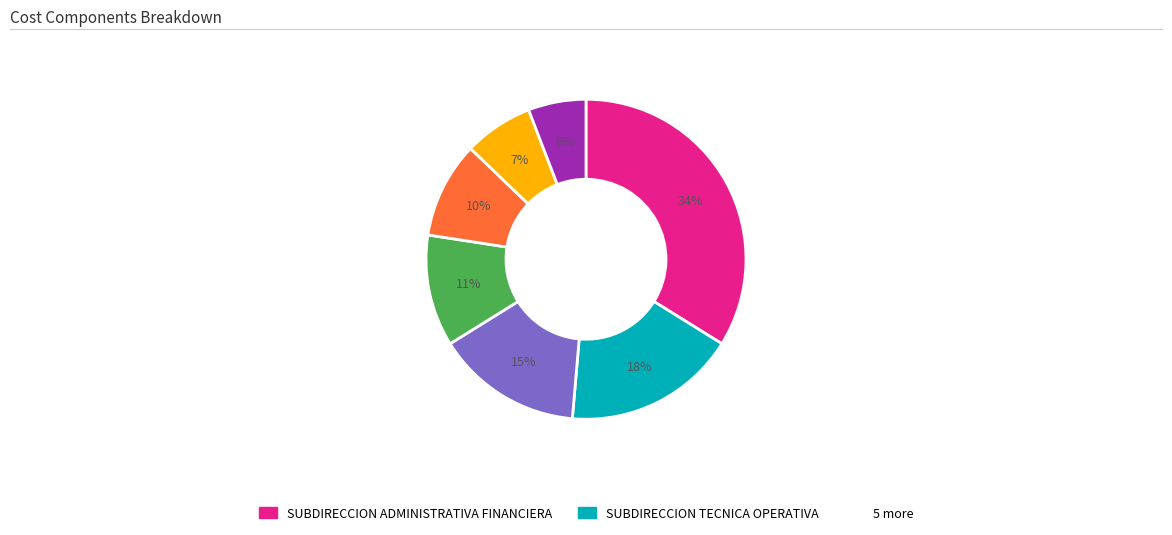

Is there any slice that represents more than half of the pie?

No